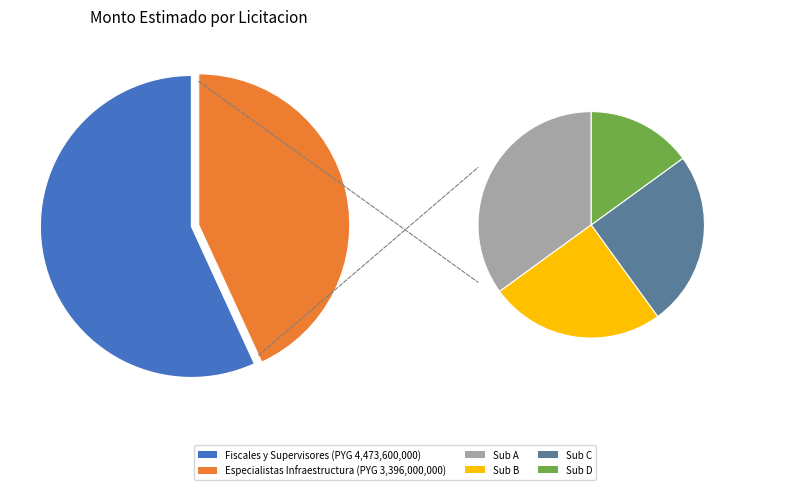

What is the total percentage of CONTRATACION DE ESPECIALISTAS EN INFRAESTRUCTURA and Contratacion de Fiscales y Supervisores?

100.0%